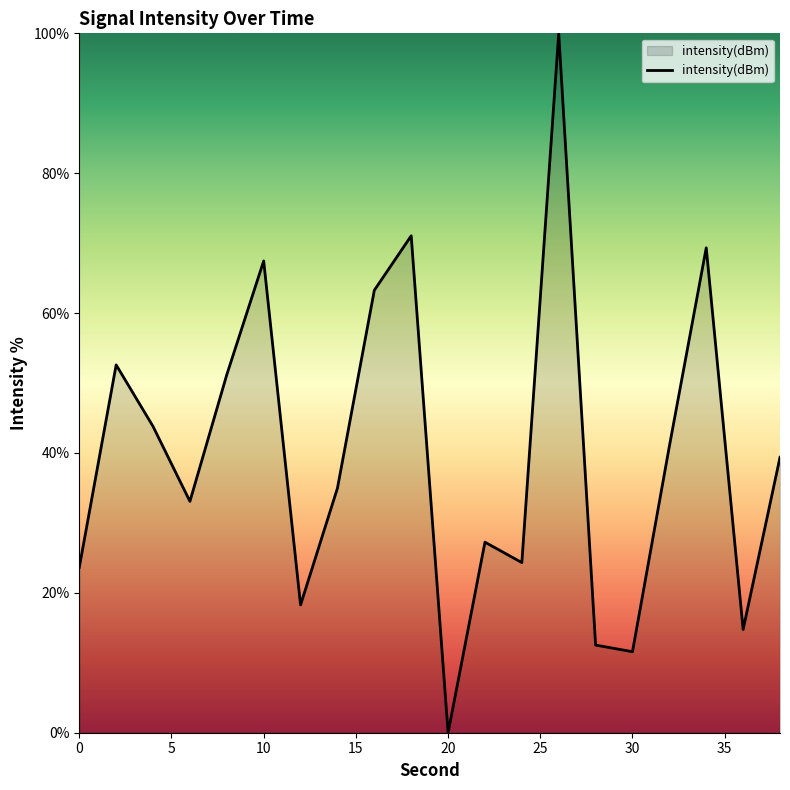

What is the difference between the maximum and minimum values?

100.0